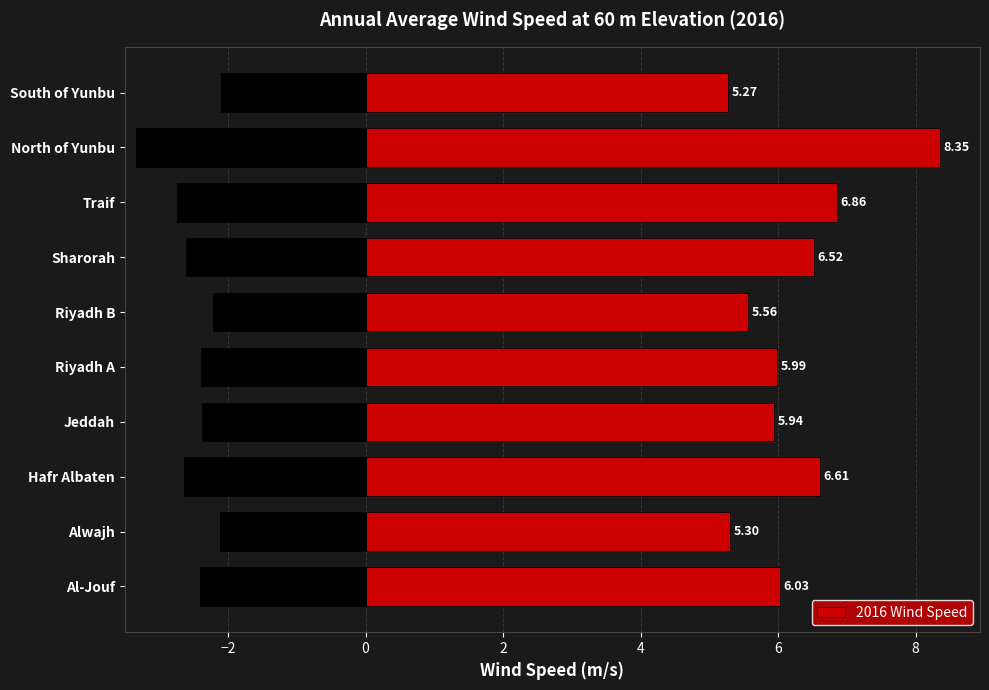

Rank the categories by 2016 Wind Speed value from highest to lowest.

North of Yunbu, Traif, Hafr Albaten, Sharorah, Al-Jouf, Riyadh A, Jeddah, Riyadh B, Alwajh, South of Yunbu